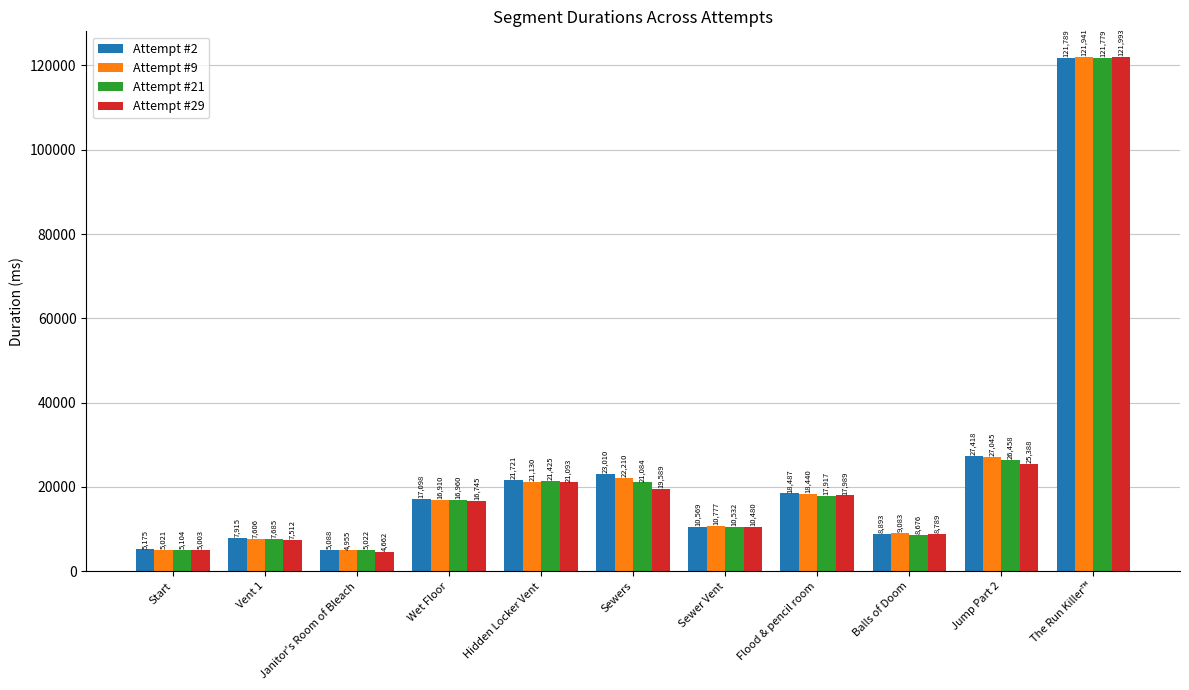

List the series in order of their overall mean, highest first.

Attempt #2, Attempt #9, Attempt #21, Attempt #29